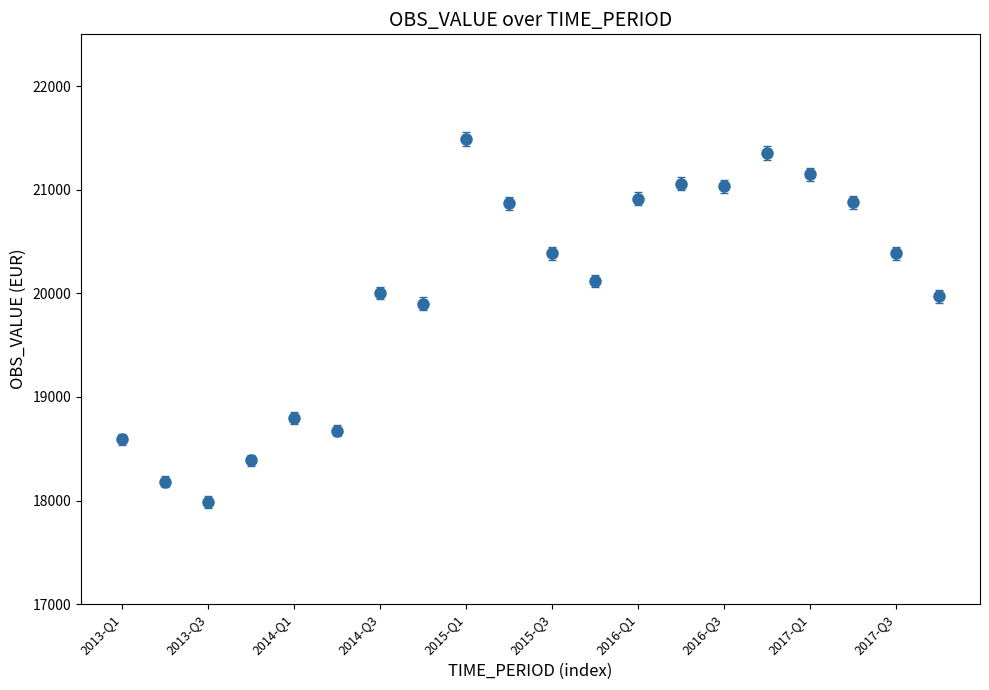

True or false: there are more than 2 points higher than both neighbors.

True